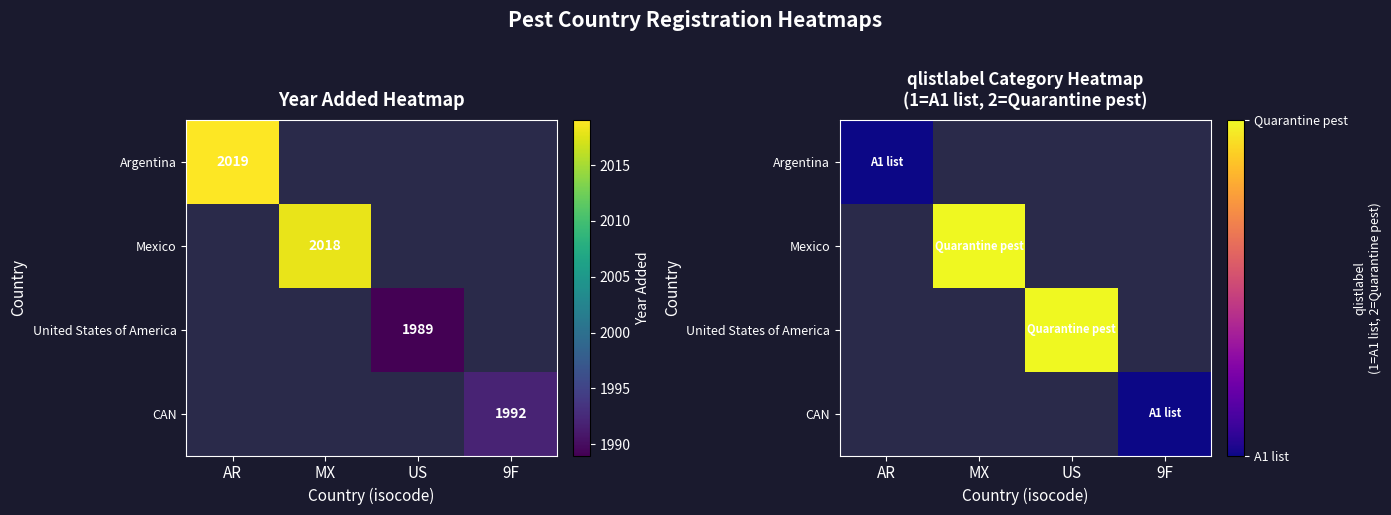

Is the value of Argentina at AR greater than the value of United States of America at US?

No